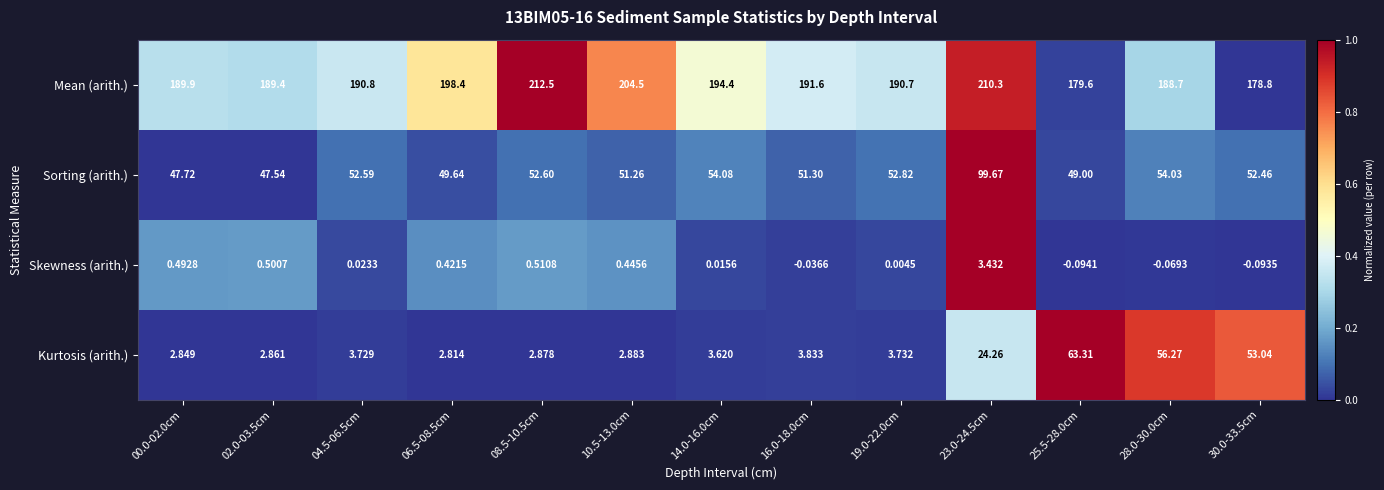

Which category has the lowest value across all series?

25.5-28.0cm